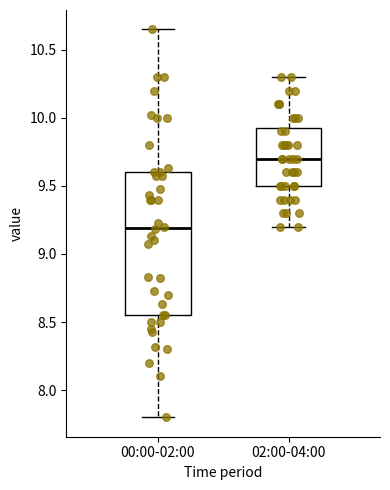

Where does the lower whisker of the box for 00:00-02:00 end on the y-axis? The values are not printed on the chart, so give them approximately, as read against the axis.

7.80